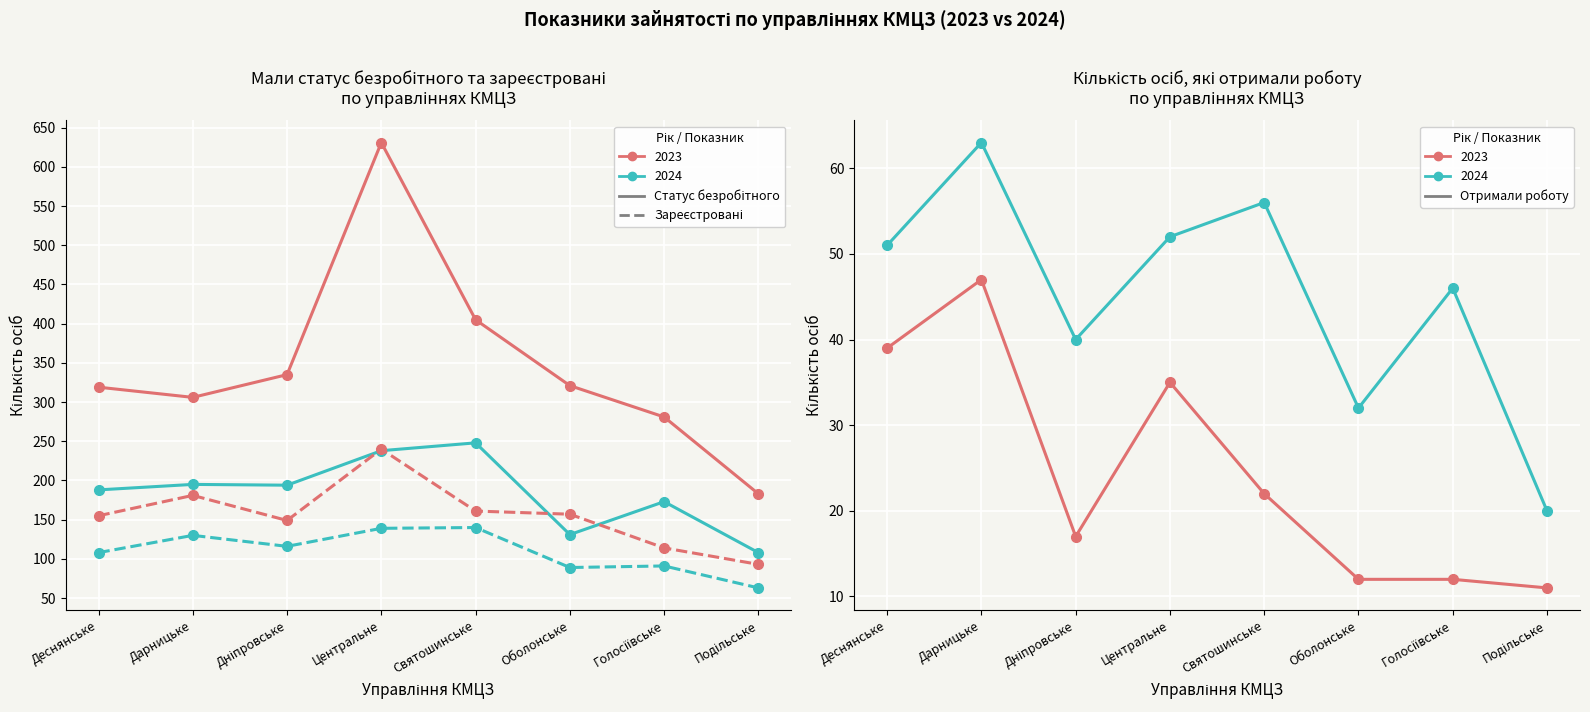

True or false: Отримали роботу 2024 has more than 0 interior local peaks.

True